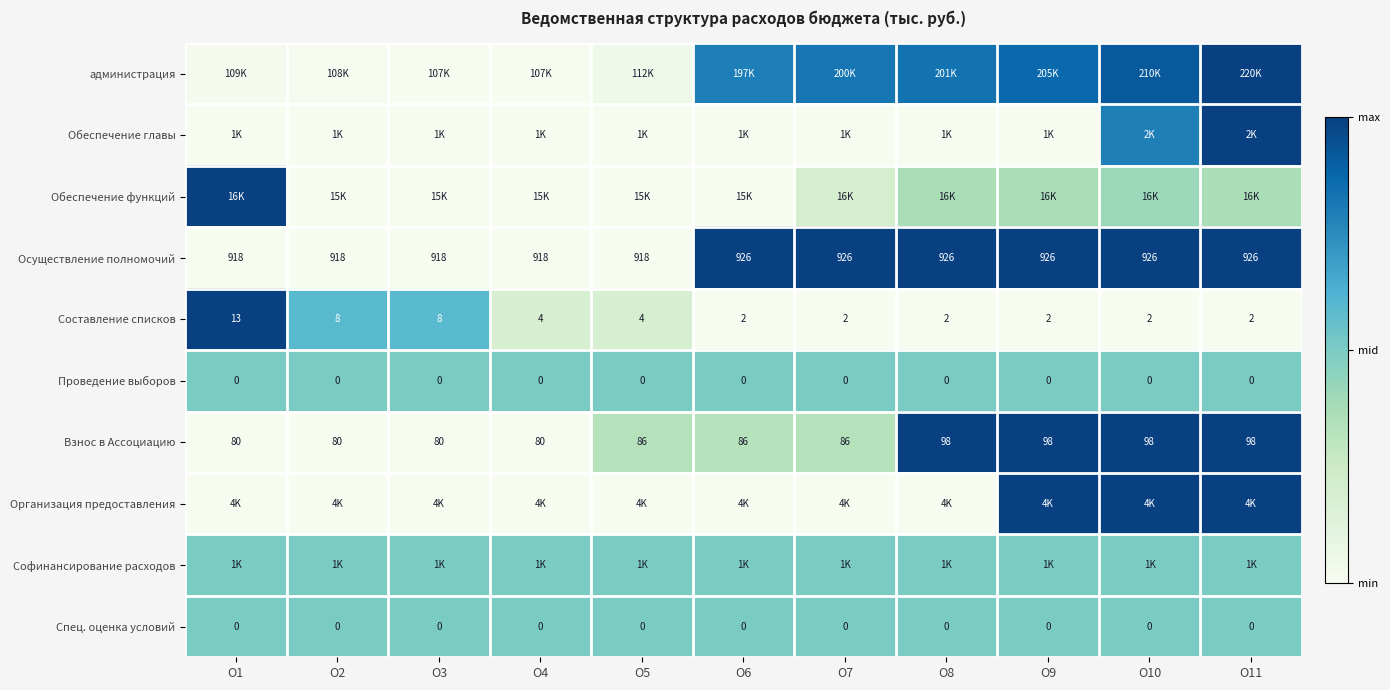

Which category has the lowest value across all series?

О3